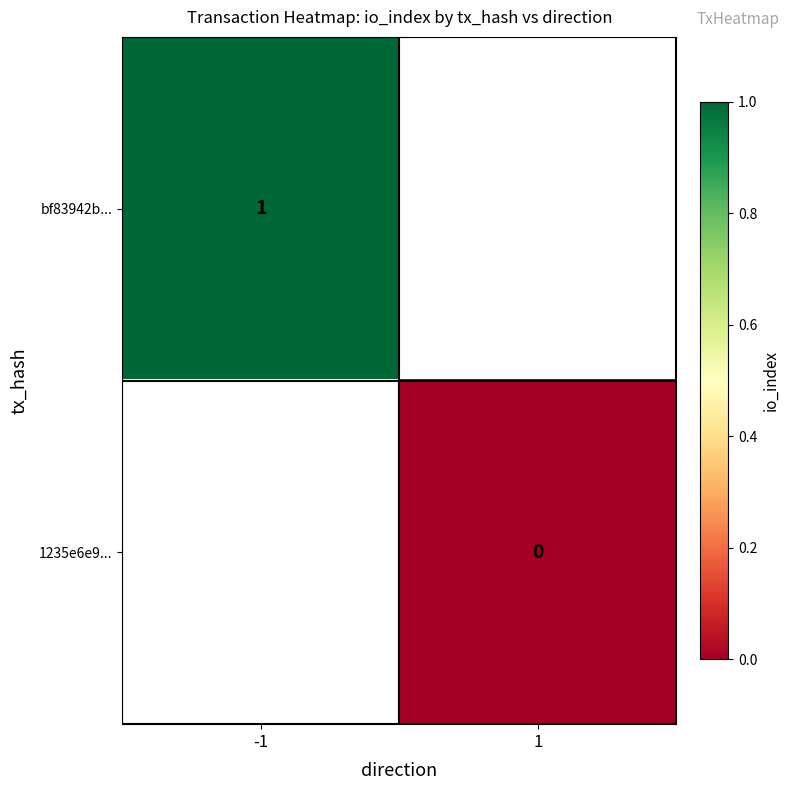

Count the number of data series in this chart.

2